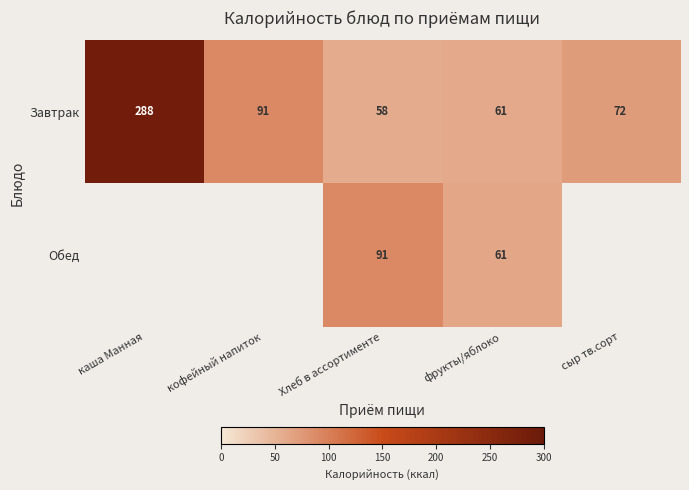

The Завтрак series shows 60 at кофейный напиток. True or false?

False